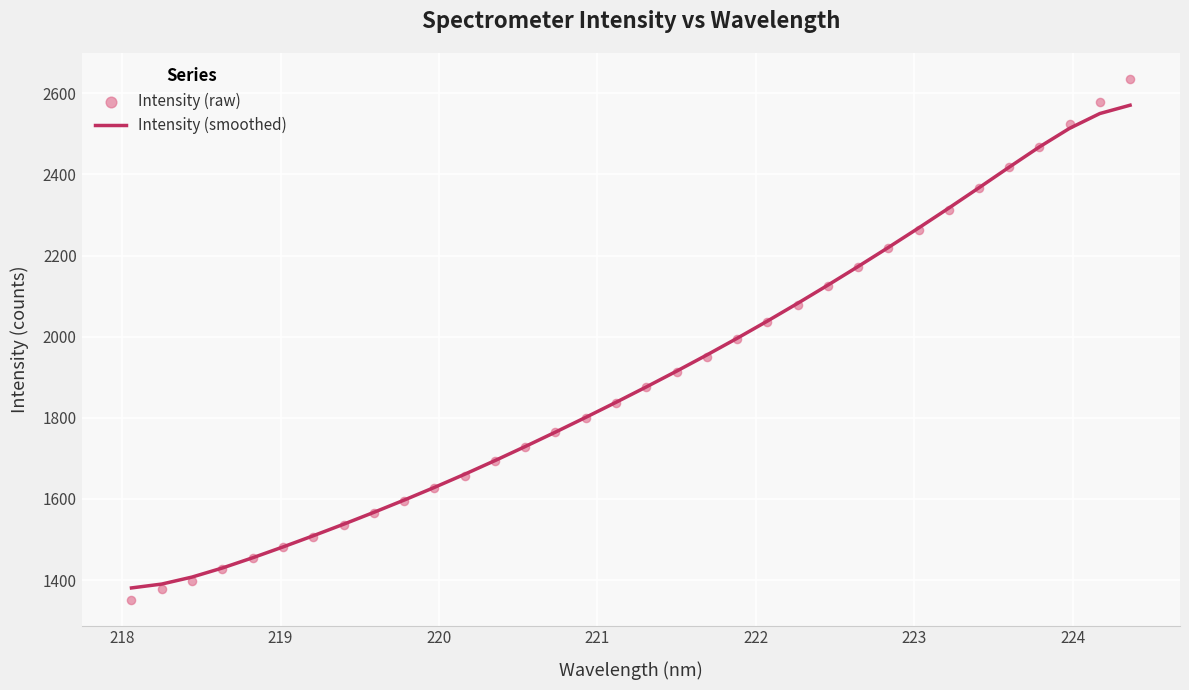

Which series reaches the maximum Y coordinate?

Intensity (raw)